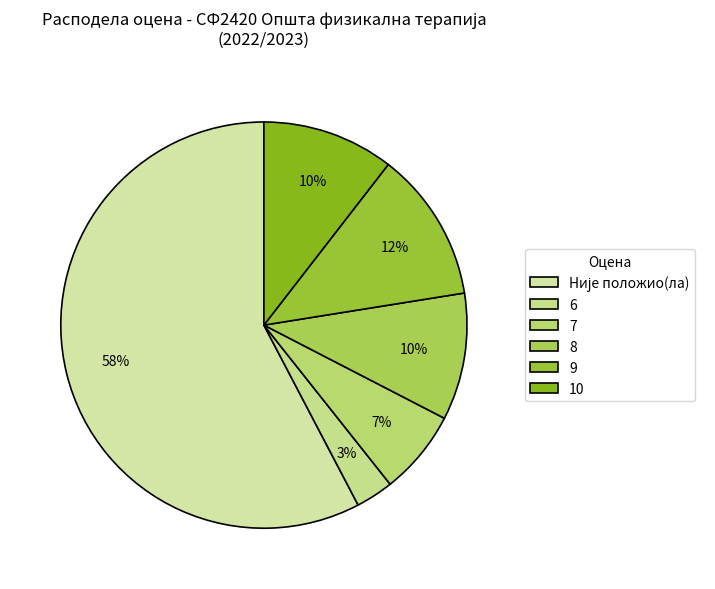

To the nearest percent, what portion does 6 represent?

3%